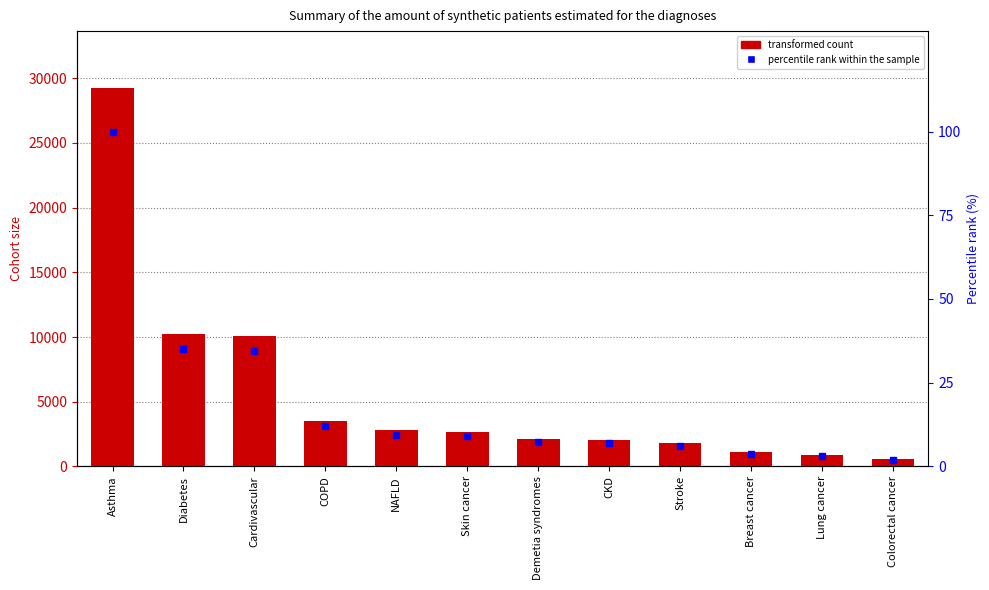

Reading left to right, extract all data points from this chart.

Cohort size: Asthma=29258.0	Diabetes=10236.0	Cardivascular=10092.0	COPD=3488.0	NAFLD=2784.0	Skin cancer=2636.0	Demetia syndromes=2146.0	CKD=2052.0	Stroke=1817.0	Breast cancer=1075.0	Lung cancer=909.0	Colorectal cancer=561.0
percentile rank within the sample: Asthma=100.0	Diabetes=35.0	Cardivascular=34.5	COPD=11.9	NAFLD=9.5	Skin cancer=9.0	Demetia syndromes=7.3	CKD=7.0	Stroke=6.2	Breast cancer=3.7	Lung cancer=3.1	Colorectal cancer=1.9